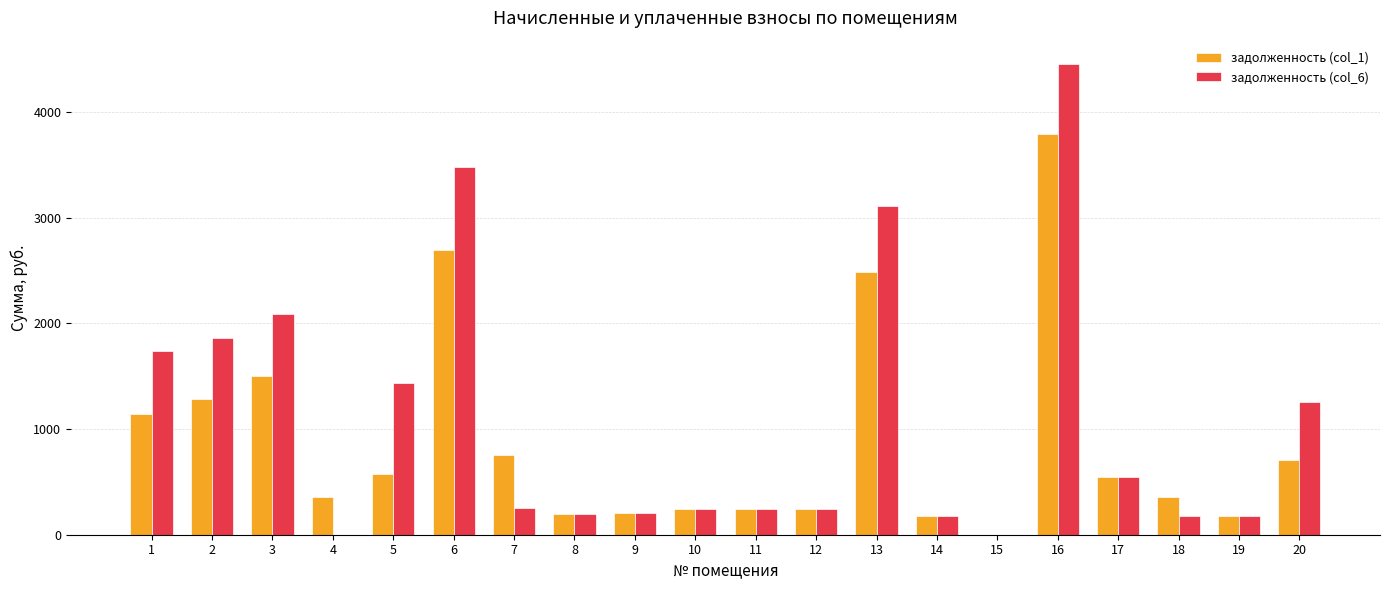

What is the sum of all задолженность (col_6) values?

21886.5